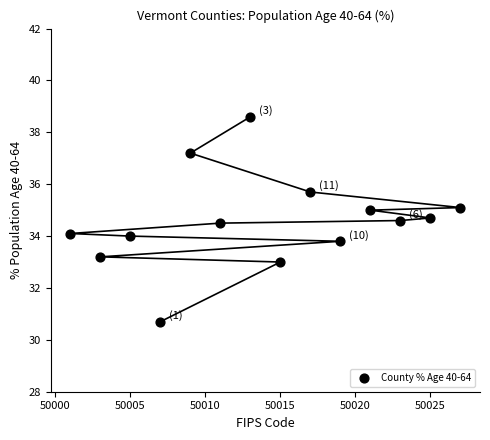

What is the range of X values (max minus min)?

26.0